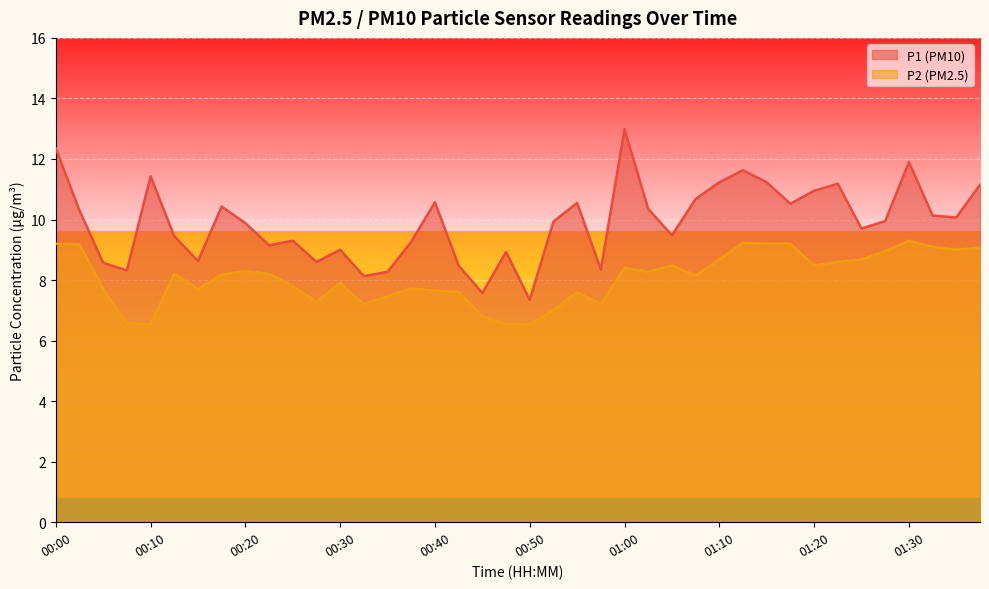

How many categories are shown in the chart?

40